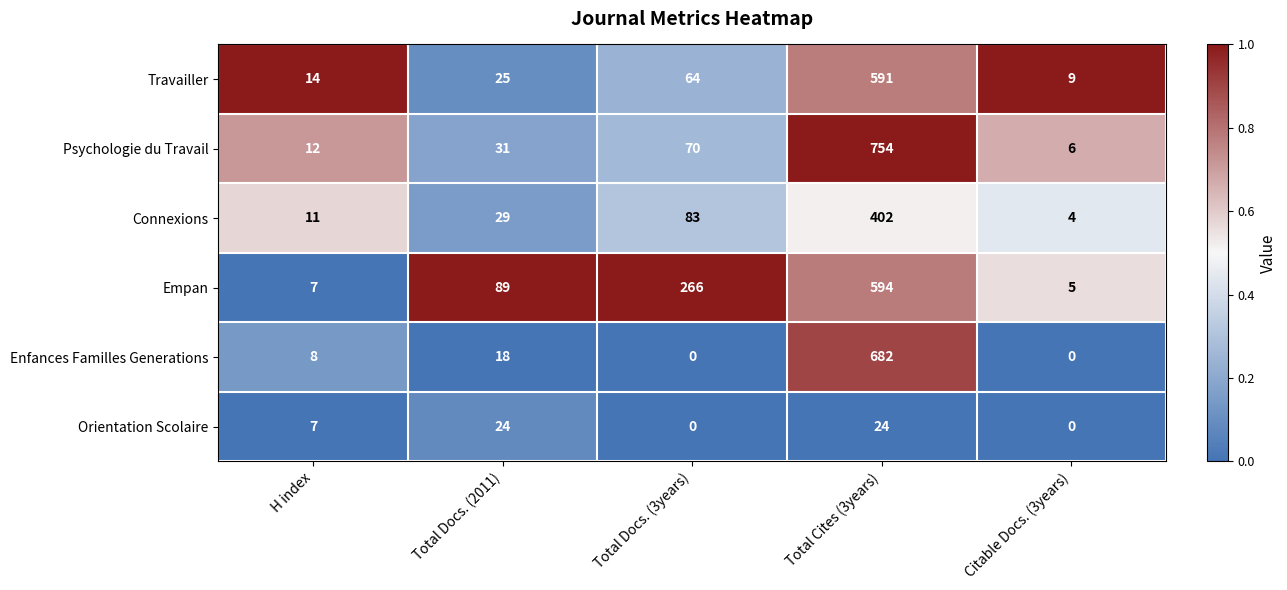

What is the sum of the Enfances Familles Generations values at H index and Total Docs. (2011)?

26